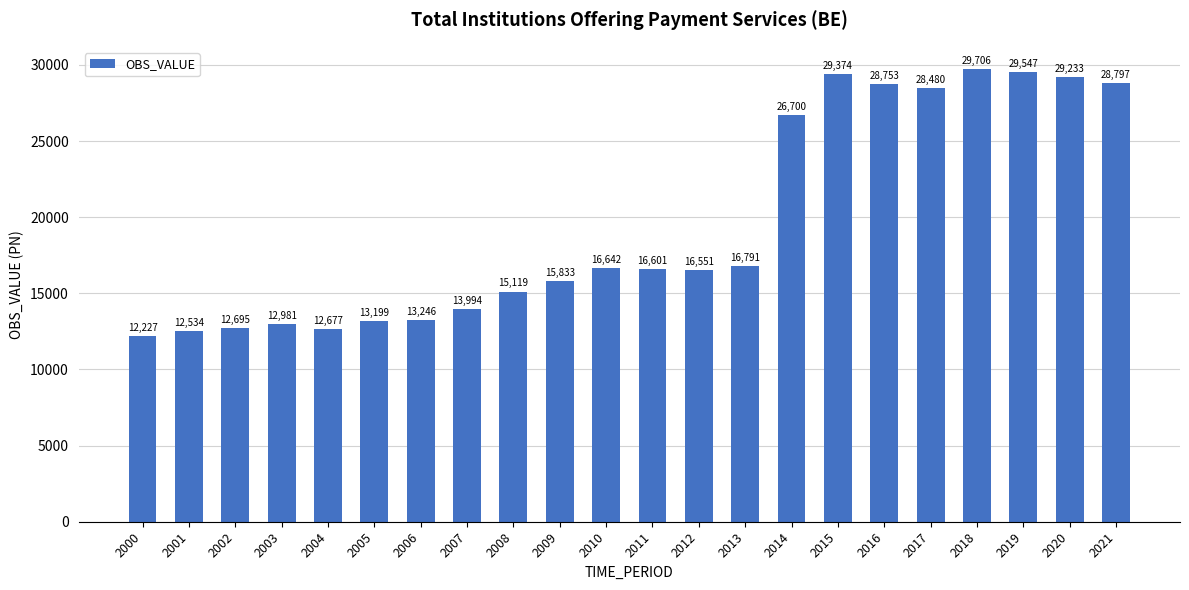

At which category does the chart reach its minimum across all series?

2000